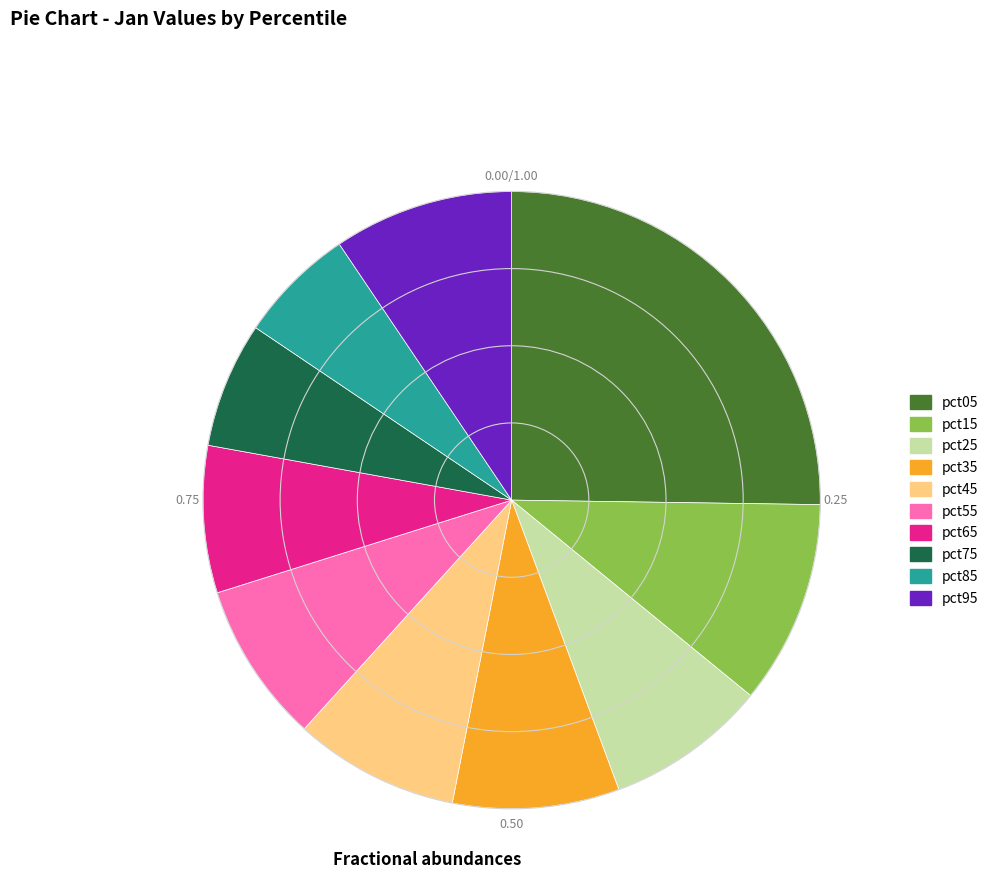

Between pct05 and pct85, which is larger?

pct05